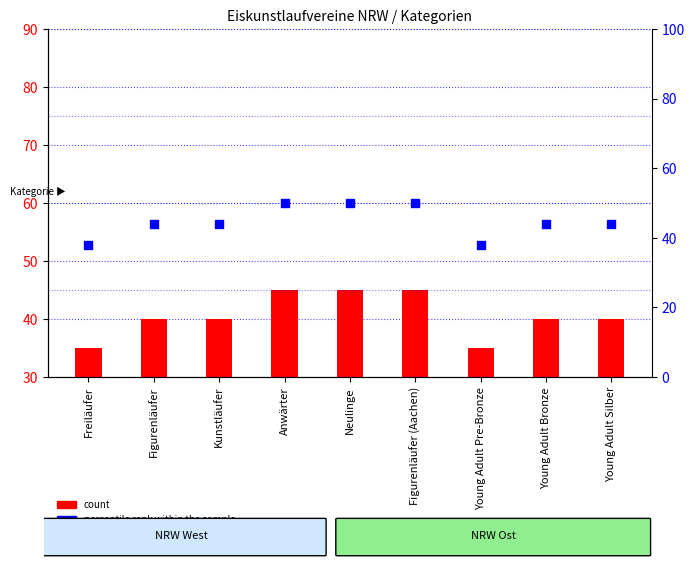

What are all the series names shown in the legend?

count, percentile rank within the sample